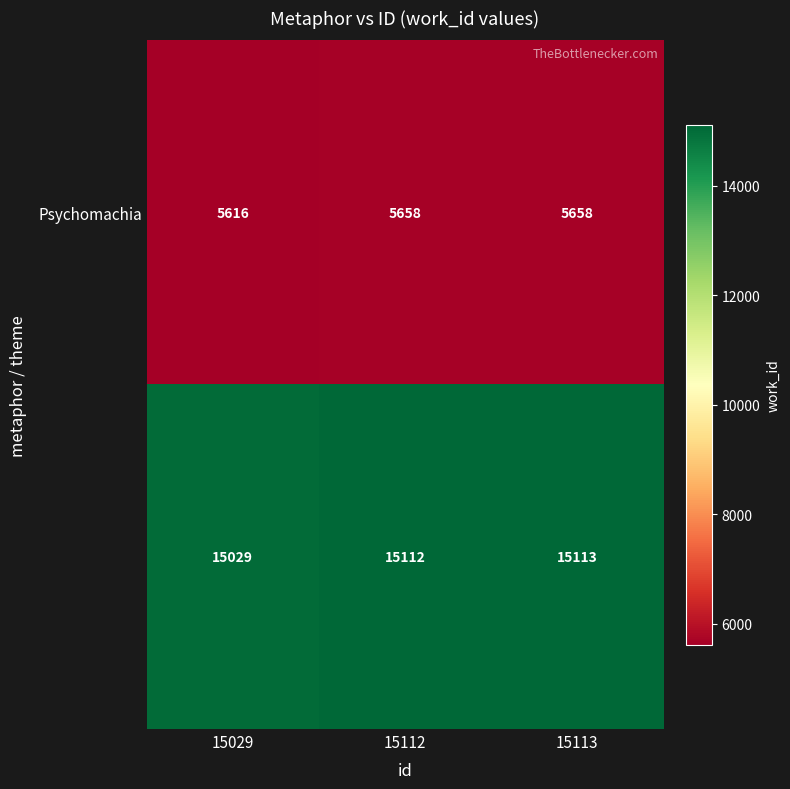

What is the maximum value shown in the chart?

15113